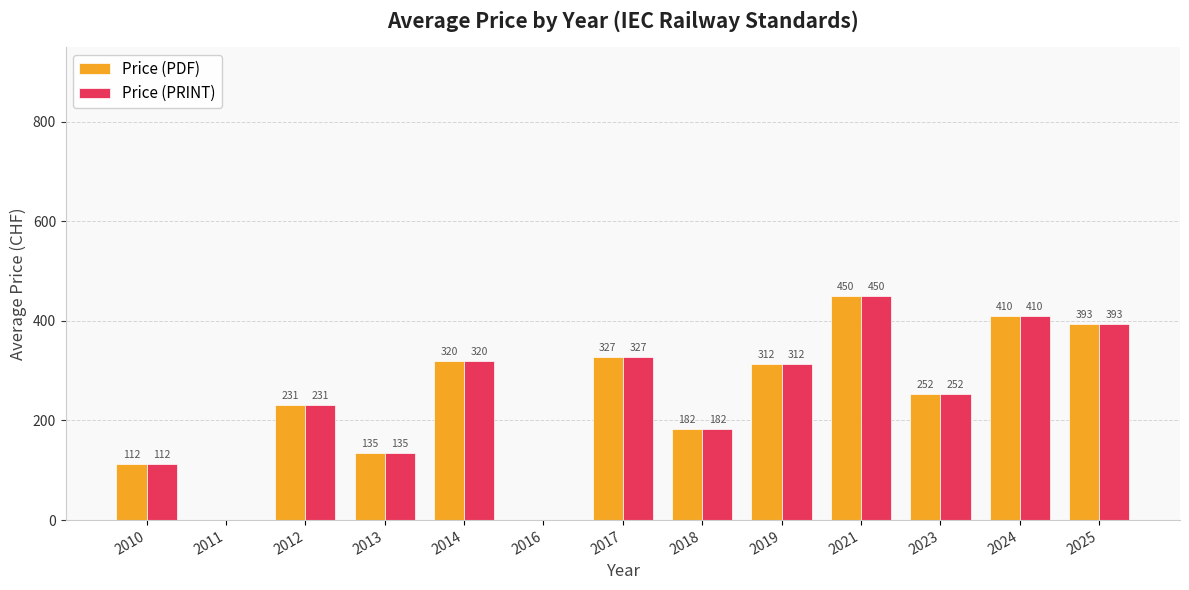

What is the greatest value displayed?

450.0